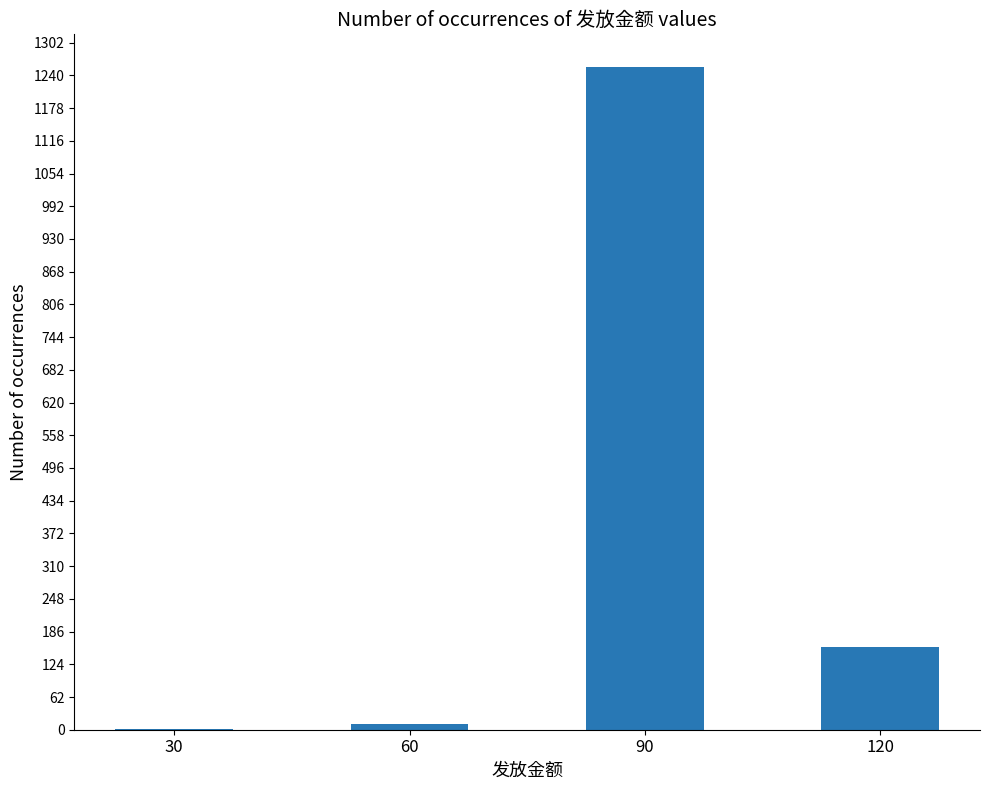

What is the greatest value displayed?

1255